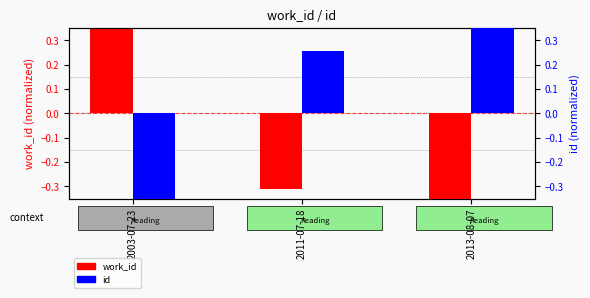

What value does the work_id series have at 2013-08-07?

-1.0